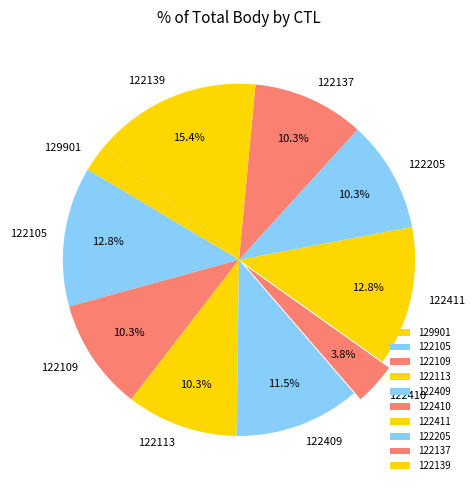

Count the number of slices in the pie.

10